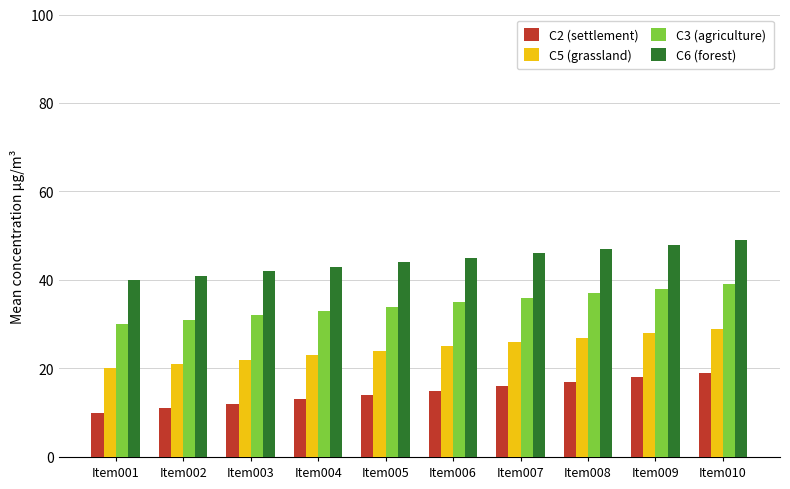

What is the maximum value shown in the chart?

49